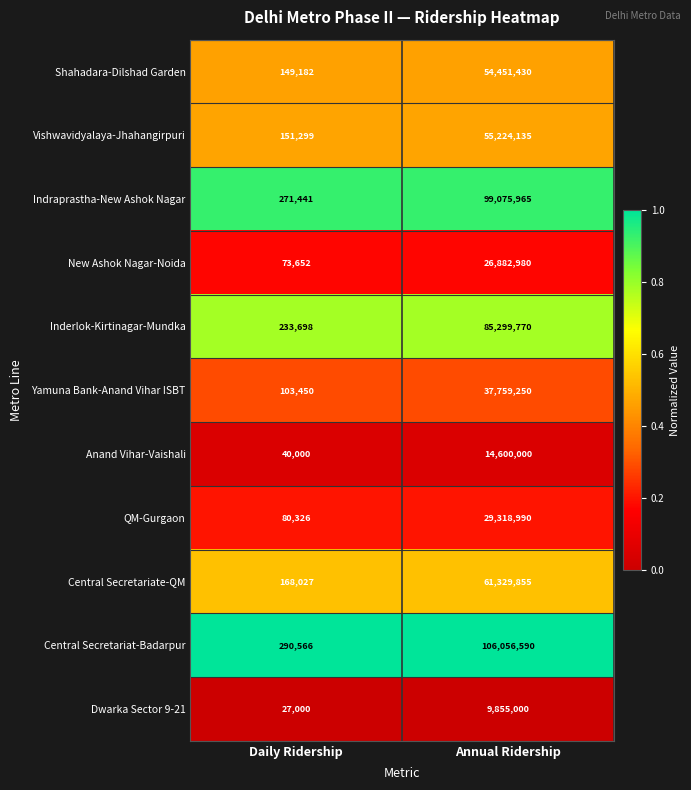

True or false: Vishwavidyalaya-Jhahangirpuri has a value of 228159 at Daily Ridership.

False